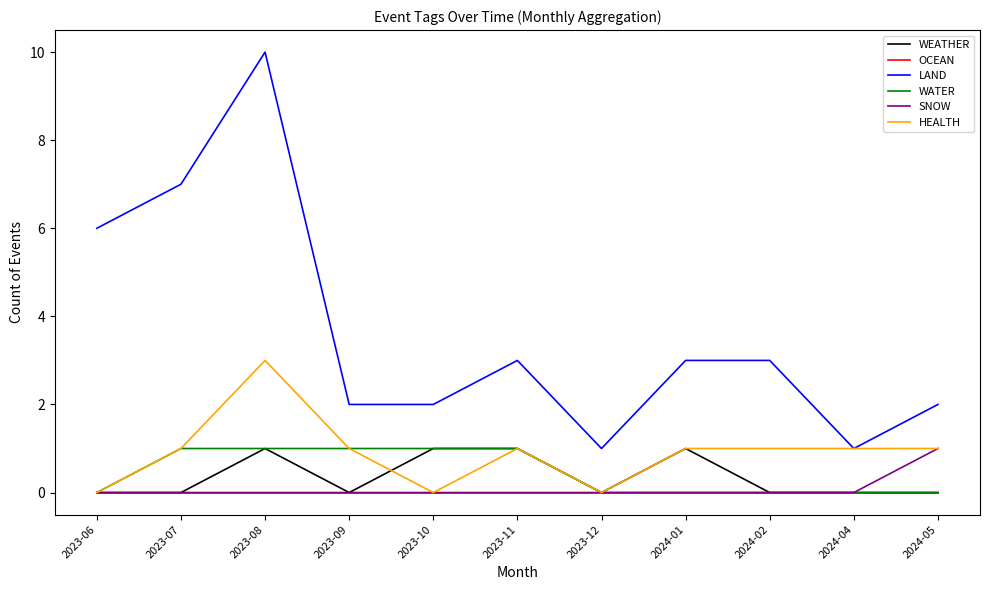

Which series has the largest range (max minus min)?

LAND